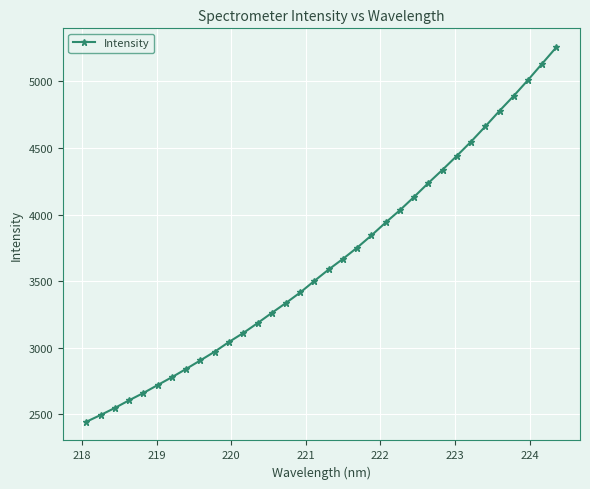

What is the difference between the maximum and minimum values?

2814.1